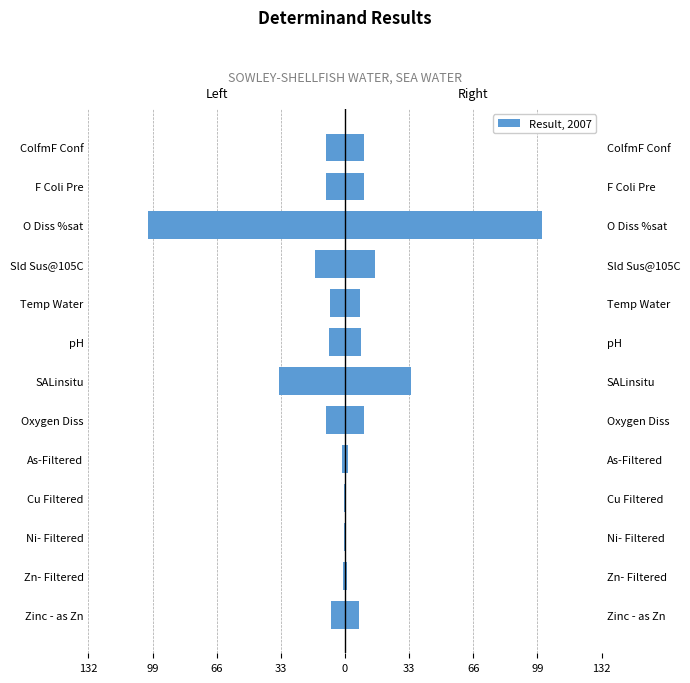

How many bars are there in total?

13